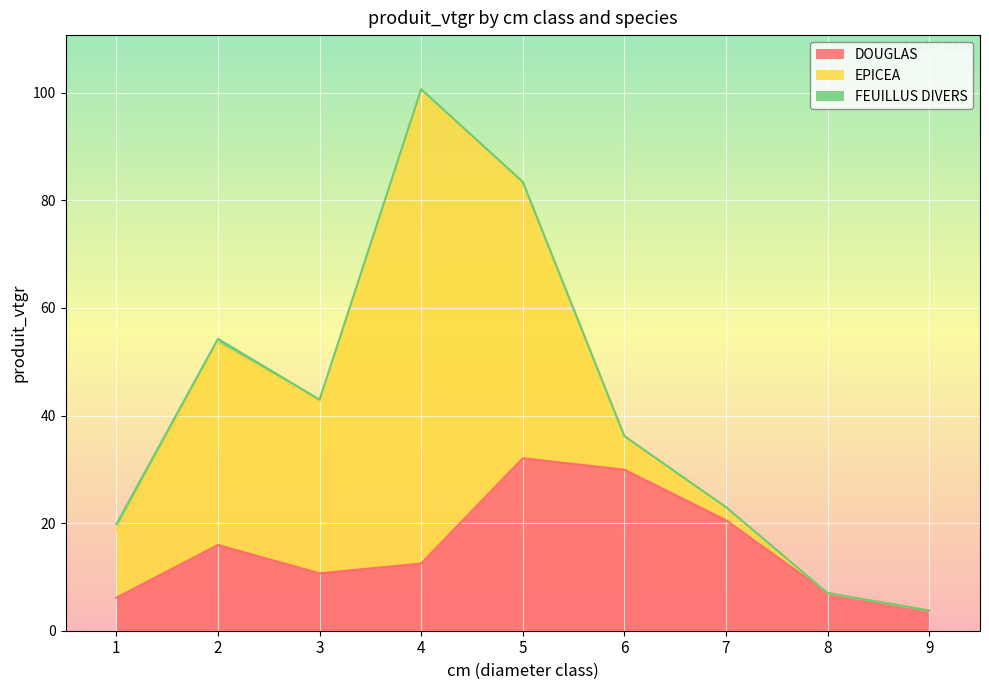

What is the difference between the FEUILLUS DIVERS values at 2 and 1?

0.3